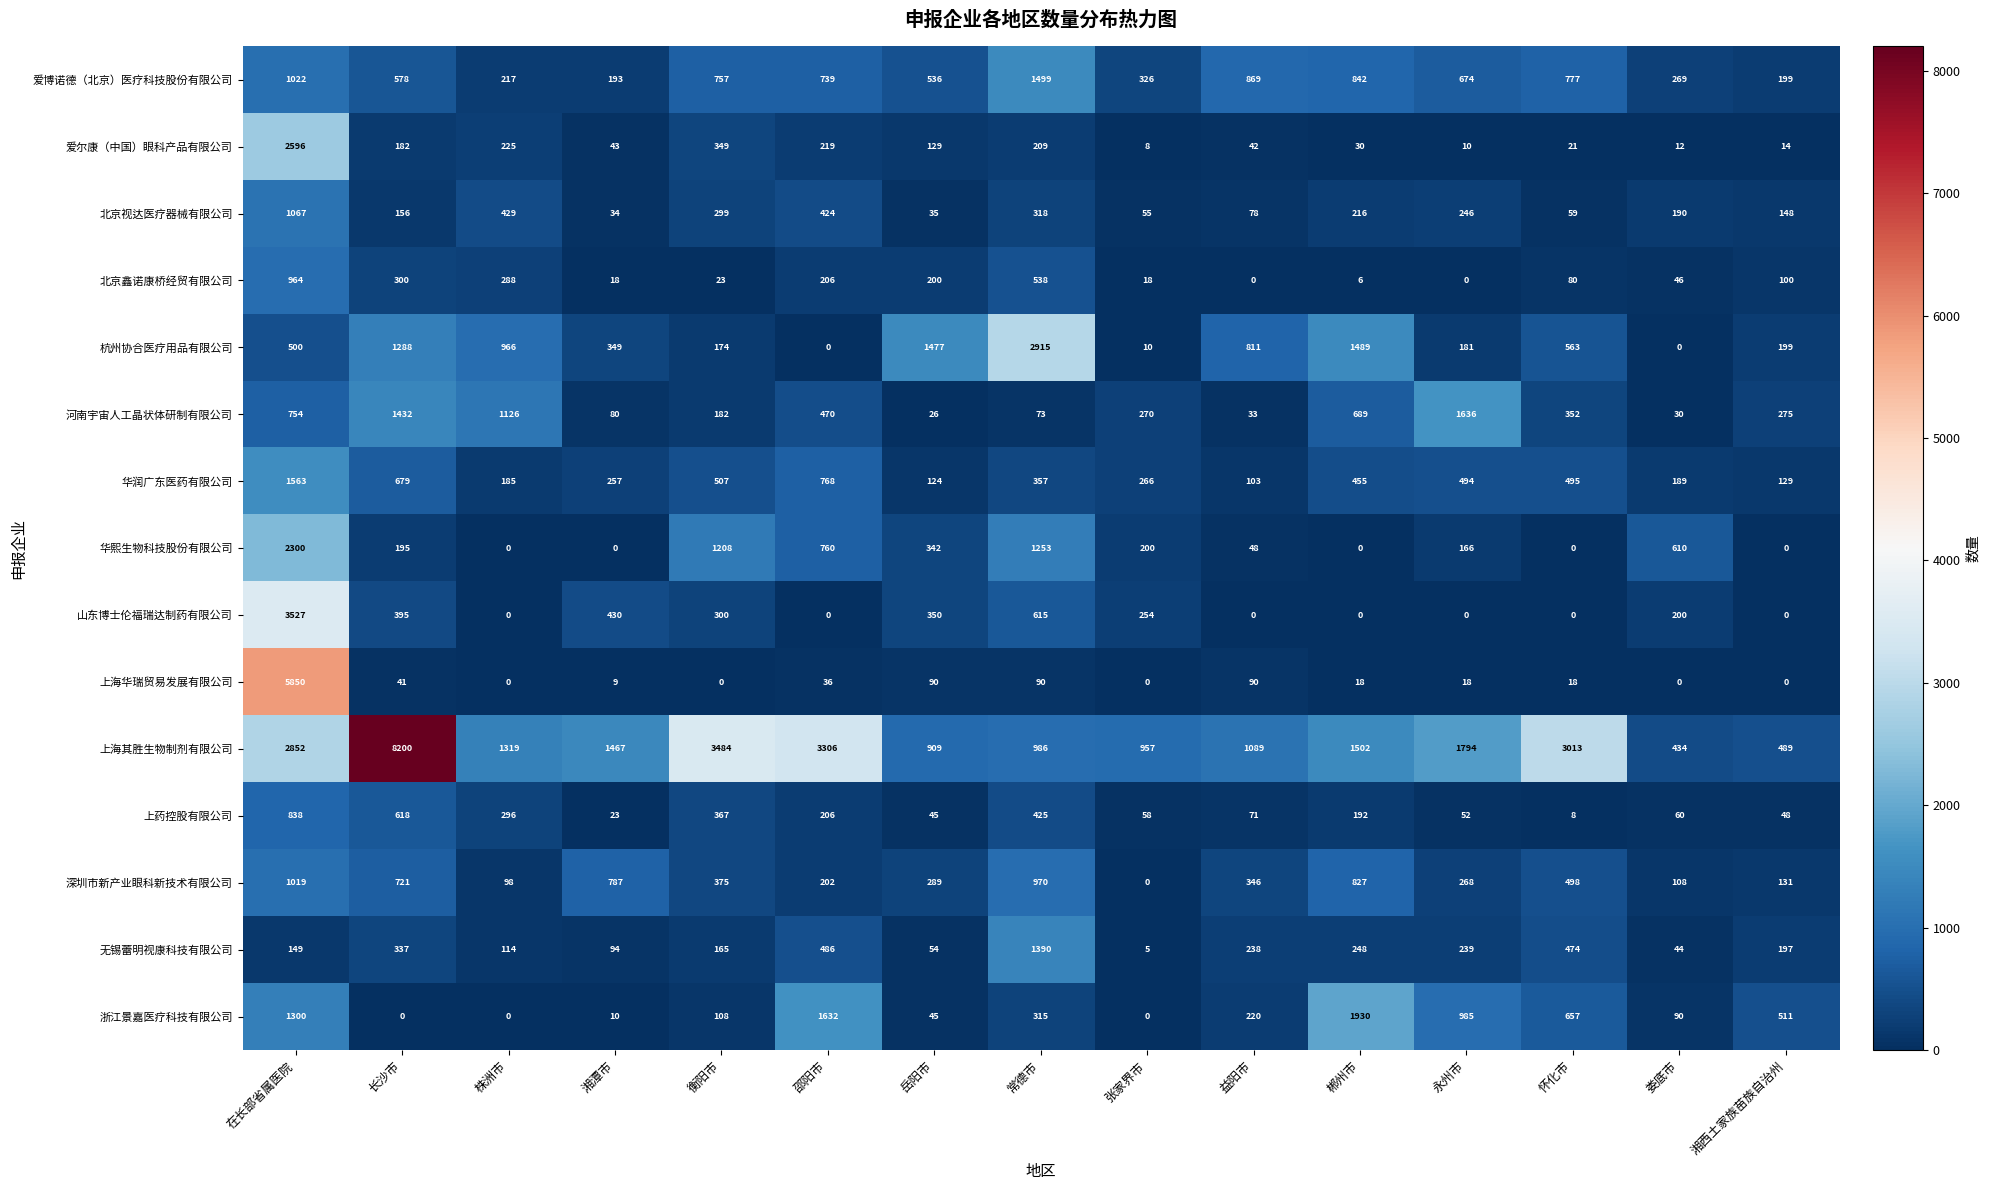

What is the sum of the 上海华瑞贸易发展有限公司 values at 怀化市 and 邵阳市?

54